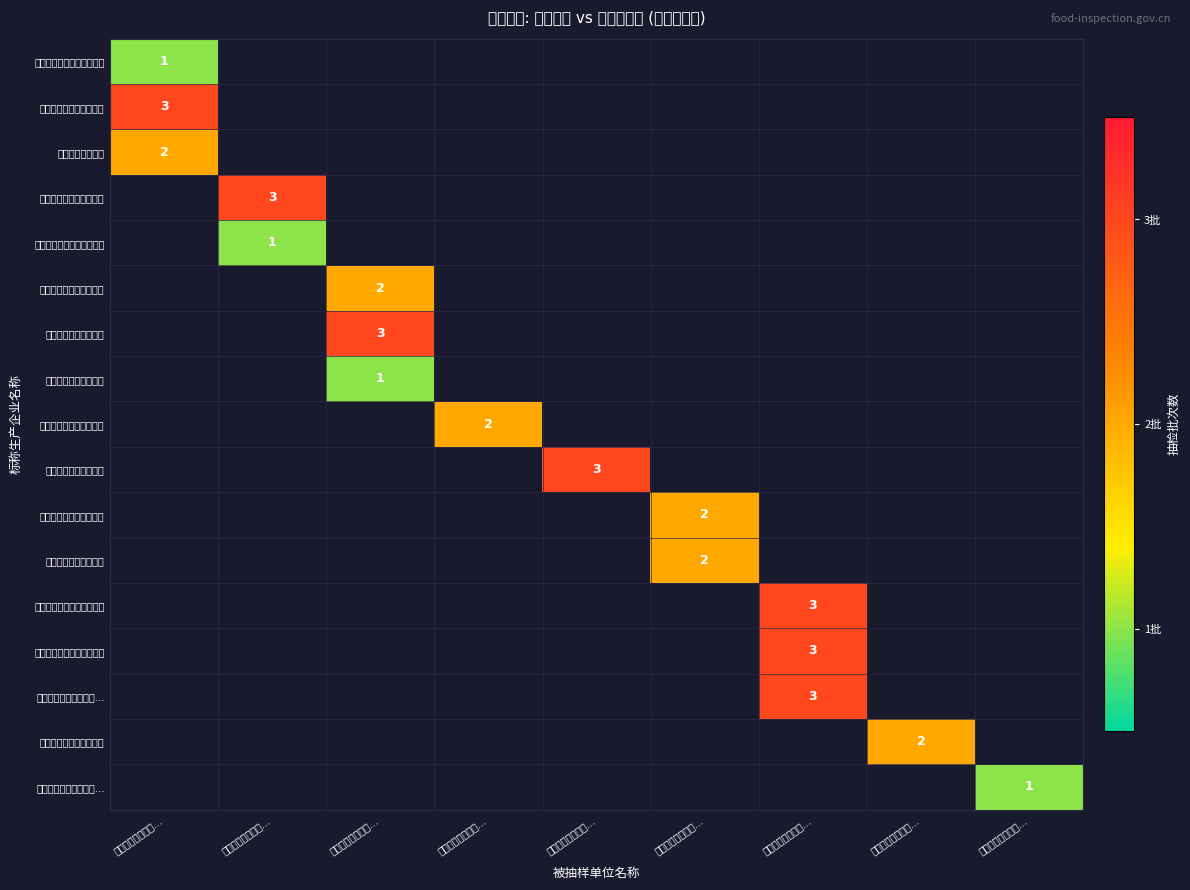

List the labels in order of 汕头市北山湾食品发展… value, smallest first.

广州市番禺区洛浦…, 广州中源投资咨询…, 华润万家生活超市…, 广州市南沙区黄阁…, 沃尔玛（东莞）商…, 东莞市南城大润发…, 华润万家生活超市…, 深圳市永辉超市有…, 昆山润华商业有限…